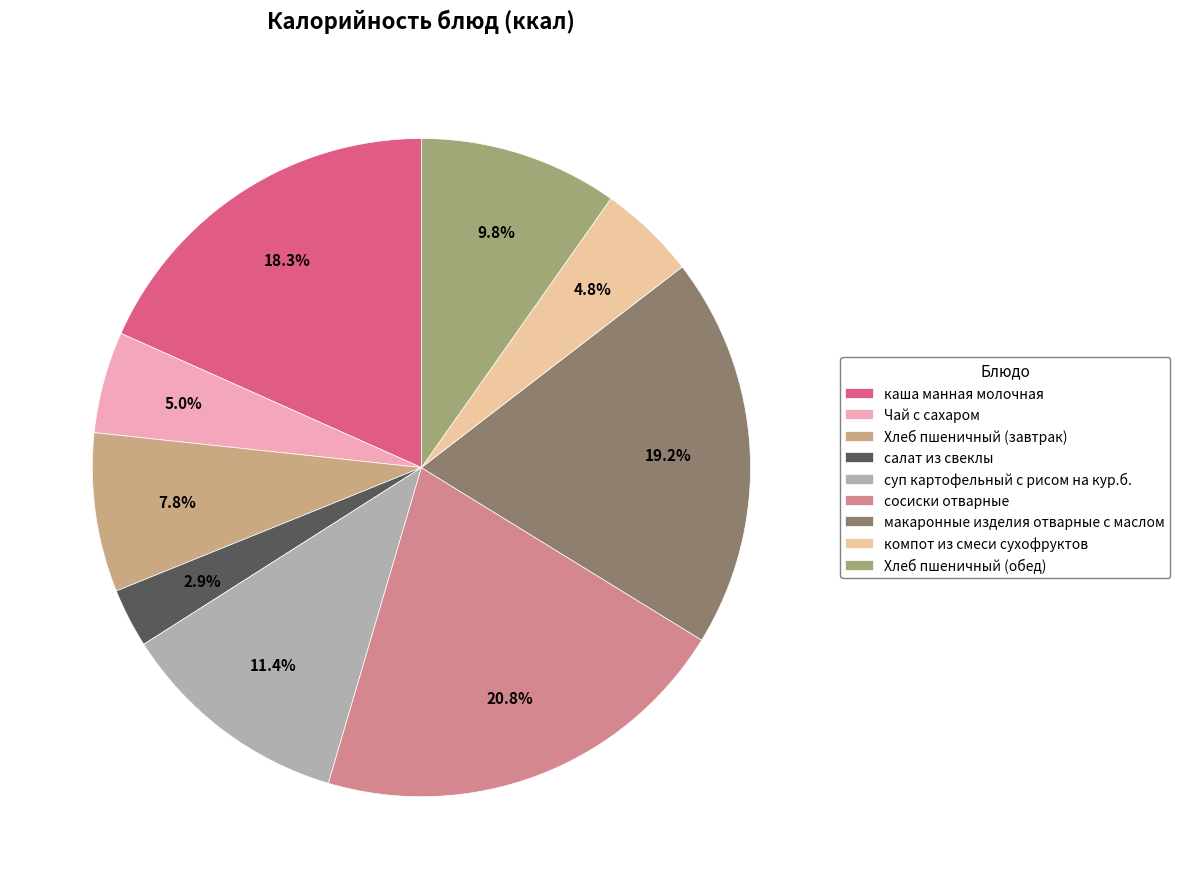

To the nearest percent, what percentage of the pie is Хлеб пшеничный (завтрак)?

8%